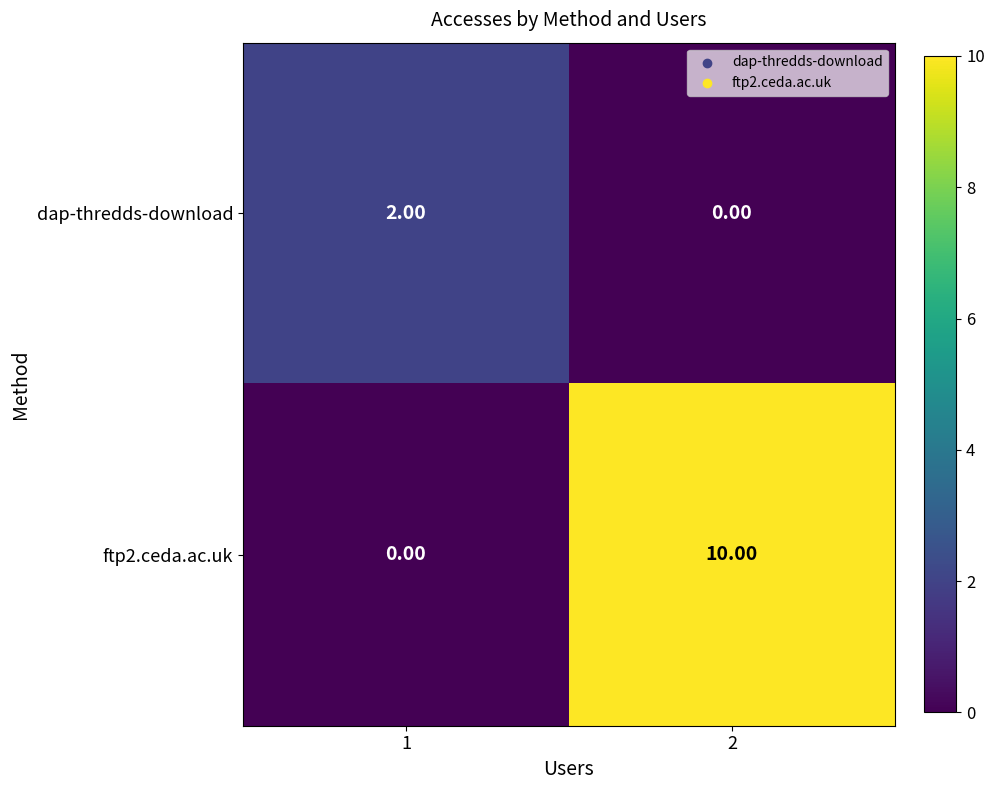

At which category is the sum across all series the highest?

2